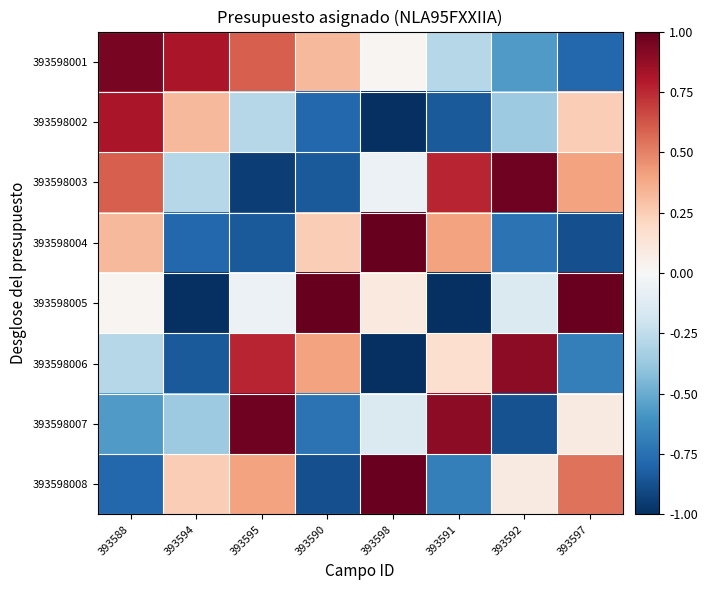

Reading right to left, extract all data points from this chart.

393598001: 393597=-0.8	393592=-0.6	393591=-0.3	393598=0.0	393590=0.3	393595=0.6	393594=0.8	393588=1.0
393598002: 393597=0.2	393592=-0.4	393591=-0.8	393598=-1.0	393590=-0.8	393595=-0.3	393594=0.3	393588=0.8
393598003: 393597=0.4	393592=1.0	393591=0.8	393598=-0.1	393590=-0.8	393595=-0.9	393594=-0.3	393588=0.6
393598004: 393597=-0.9	393592=-0.7	393591=0.4	393598=1.0	393590=0.2	393595=-0.8	393594=-0.8	393588=0.3
393598005: 393597=1.0	393592=-0.1	393591=-1.0	393598=0.1	393590=1.0	393595=-0.1	393594=-1.0	393588=0.0
393598006: 393597=-0.7	393592=0.9	393591=0.2	393598=-1.0	393590=0.4	393595=0.8	393594=-0.8	393588=-0.3
393598007: 393597=0.1	393592=-0.9	393591=0.9	393598=-0.1	393590=-0.7	393595=1.0	393594=-0.4	393588=-0.6
393598008: 393597=0.5	393592=0.1	393591=-0.7	393598=1.0	393590=-0.9	393595=0.4	393594=0.2	393588=-0.8